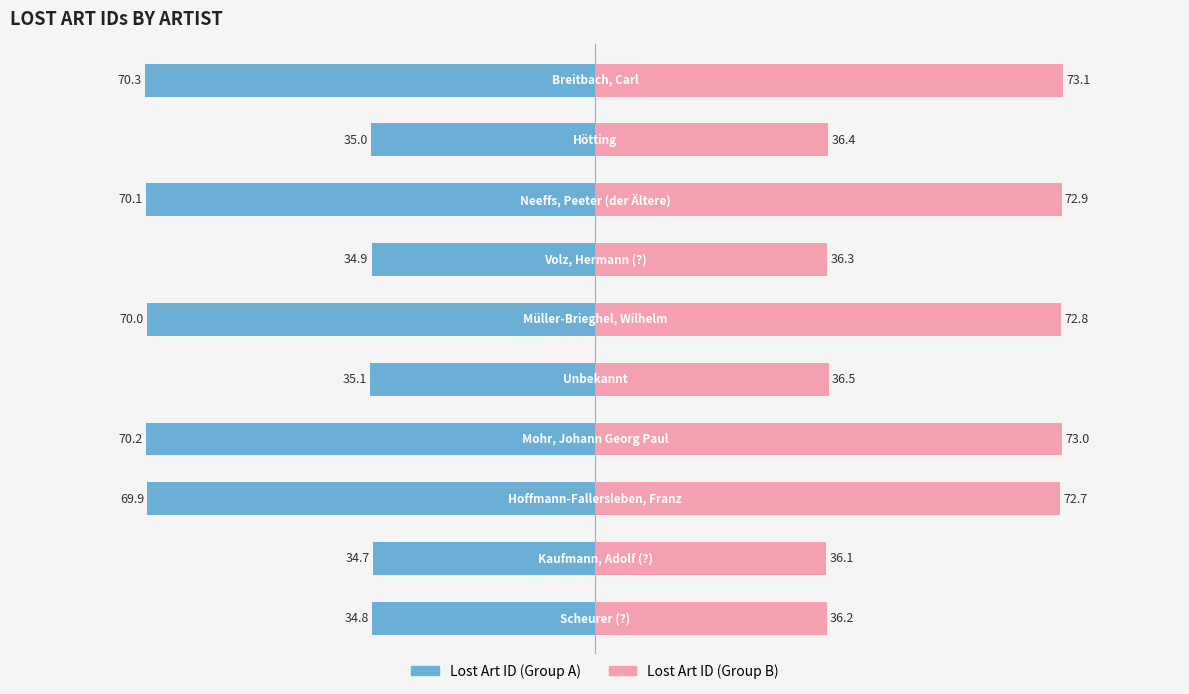

The value of Lost Art ID (B) at 0 is 47.1. True or false?

False